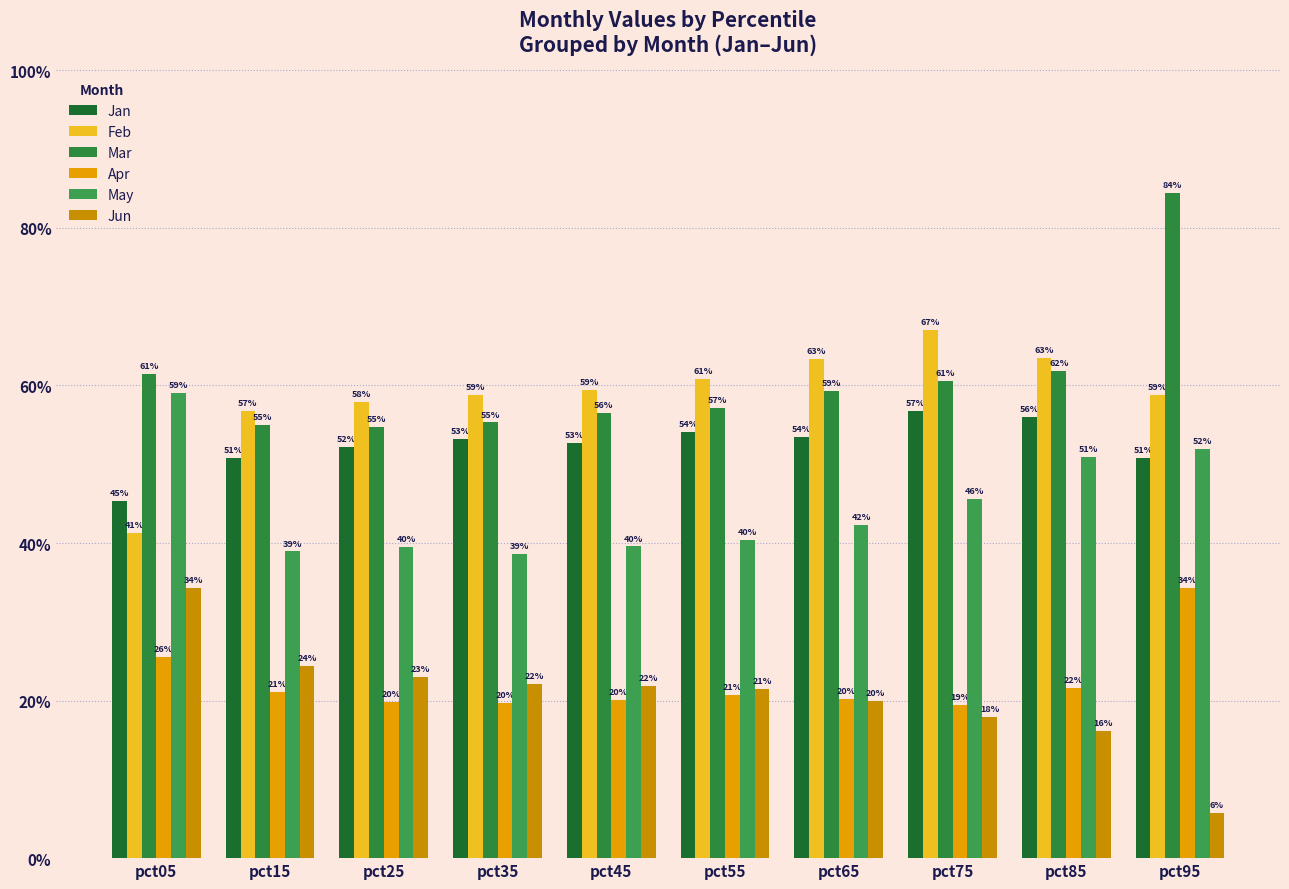

Reading right to left, transcribe all the data shown in this chart.

Jan: pct95=0.5	pct85=0.6	pct75=0.6	pct65=0.5	pct55=0.5	pct45=0.5	pct35=0.5	pct25=0.5	pct15=0.5	pct05=0.5
Feb: pct95=0.6	pct85=0.6	pct75=0.7	pct65=0.6	pct55=0.6	pct45=0.6	pct35=0.6	pct25=0.6	pct15=0.6	pct05=0.4
Mar: pct95=0.8	pct85=0.6	pct75=0.6	pct65=0.6	pct55=0.6	pct45=0.6	pct35=0.6	pct25=0.5	pct15=0.6	pct05=0.6
Apr: pct95=0.3	pct85=0.2	pct75=0.2	pct65=0.2	pct55=0.2	pct45=0.2	pct35=0.2	pct25=0.2	pct15=0.2	pct05=0.3
May: pct95=0.5	pct85=0.5	pct75=0.5	pct65=0.4	pct55=0.4	pct45=0.4	pct35=0.4	pct25=0.4	pct15=0.4	pct05=0.6
Jun: pct95=0.1	pct85=0.2	pct75=0.2	pct65=0.2	pct55=0.2	pct45=0.2	pct35=0.2	pct25=0.2	pct15=0.2	pct05=0.3